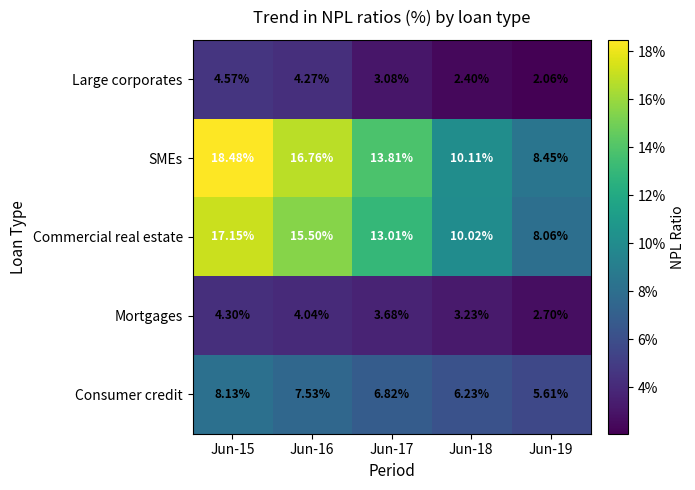

Rank the series by their maximum value, from lowest to highest.

Mortgages, Large corporates, Consumer credit, Commercial real estate, SMEs